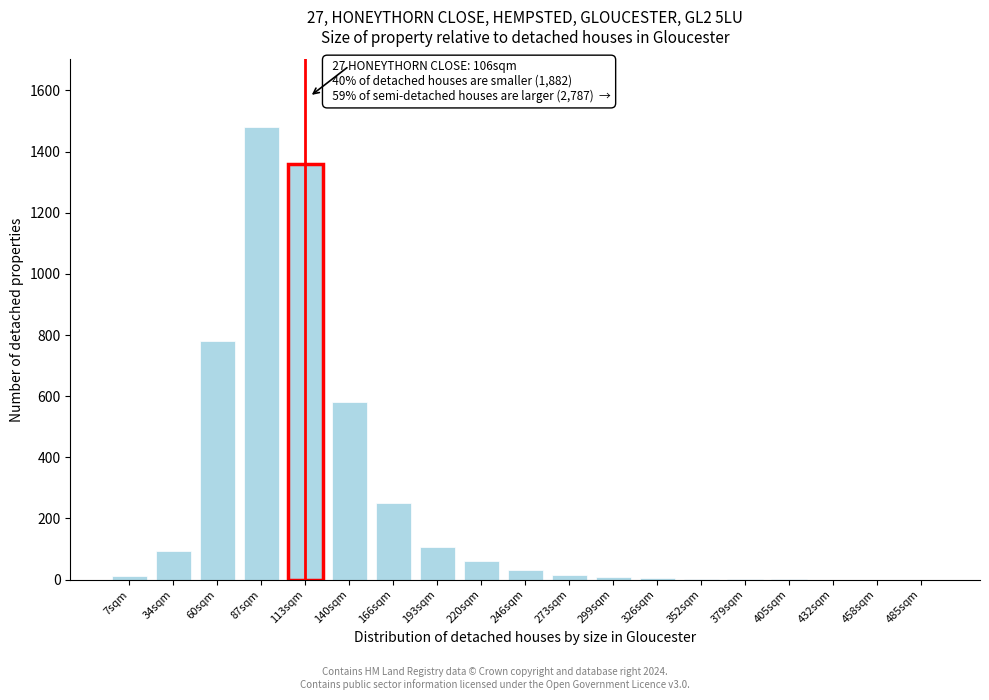

At which category does the chart reach its peak across all series?

87sqm